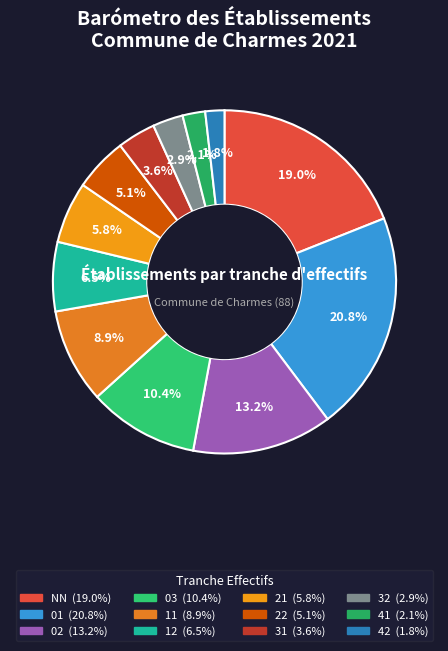

The 21 slice represents 20% of the pie. True or false?

False